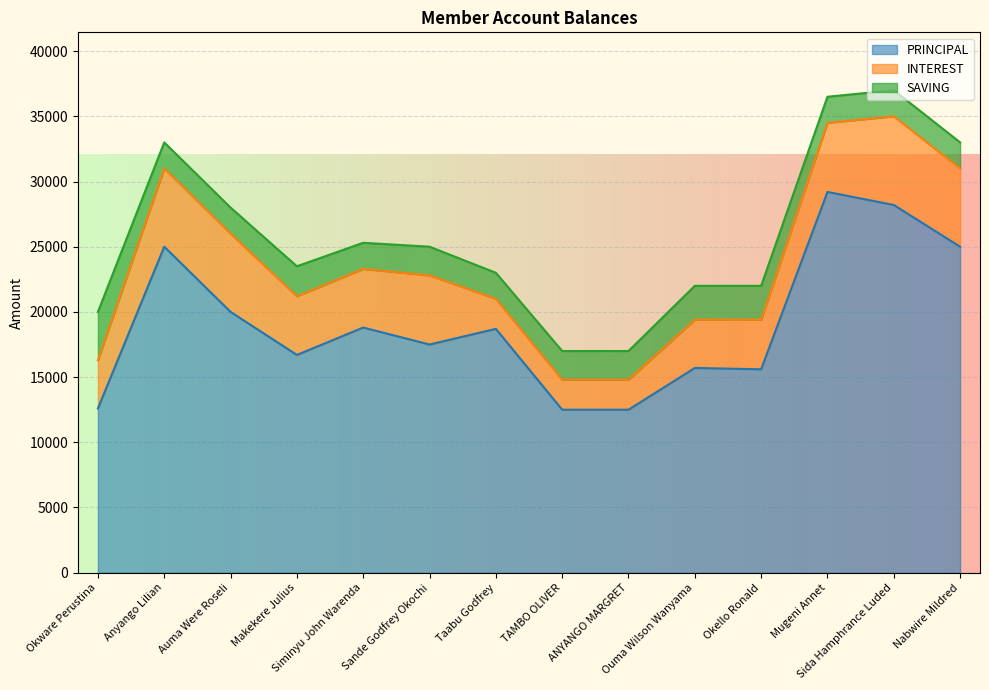

Reading left to right, transcribe all the data shown in this chart.

PRINCIPAL: Okware Perustina=12600	Anyango Lilian=25000	Auma Were Roseli=20000	Makekere Julius=16700	Siminyu John Warenda=18800	Sande Godfrey Okochi=17500	Taabu Godfrey=18700	TAMBO OLIVER=12500	ANYANGO MARGRET=12500	Ouma Wilson Wanyama=15700	Okello Ronald=15600	Mugeni Annet=29200	Sida Hamphrance Luded=28200	Nabwire Mildred=25000
INTEREST: Okware Perustina=3700	Anyango Lilian=6000	Auma Were Roseli=6000	Makekere Julius=4500	Siminyu John Warenda=4500	Sande Godfrey Okochi=5300	Taabu Godfrey=2300	TAMBO OLIVER=2300	ANYANGO MARGRET=2300	Ouma Wilson Wanyama=3700	Okello Ronald=3800	Mugeni Annet=5300	Sida Hamphrance Luded=6800	Nabwire Mildred=6000
SAVING: Okware Perustina=3700	Anyango Lilian=2000	Auma Were Roseli=2000	Makekere Julius=2300	Siminyu John Warenda=2000	Sande Godfrey Okochi=2200	Taabu Godfrey=2000	TAMBO OLIVER=2200	ANYANGO MARGRET=2200	Ouma Wilson Wanyama=2600	Okello Ronald=2600	Mugeni Annet=2000	Sida Hamphrance Luded=2000	Nabwire Mildred=2000